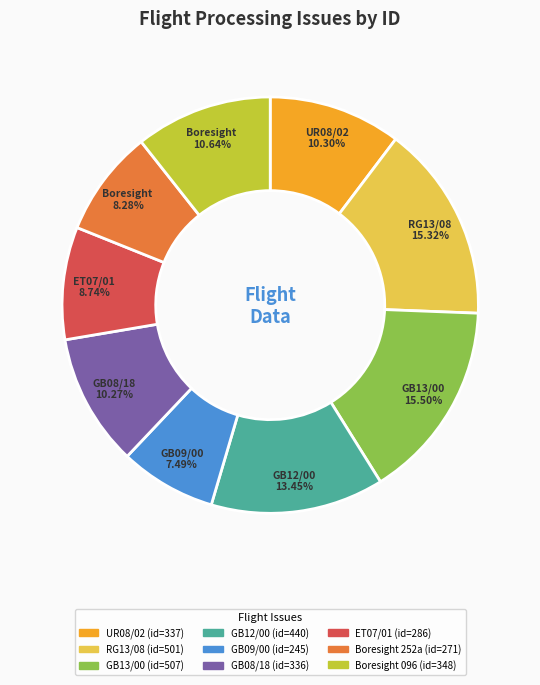

To the nearest percent, what is the average slice percentage?

11%